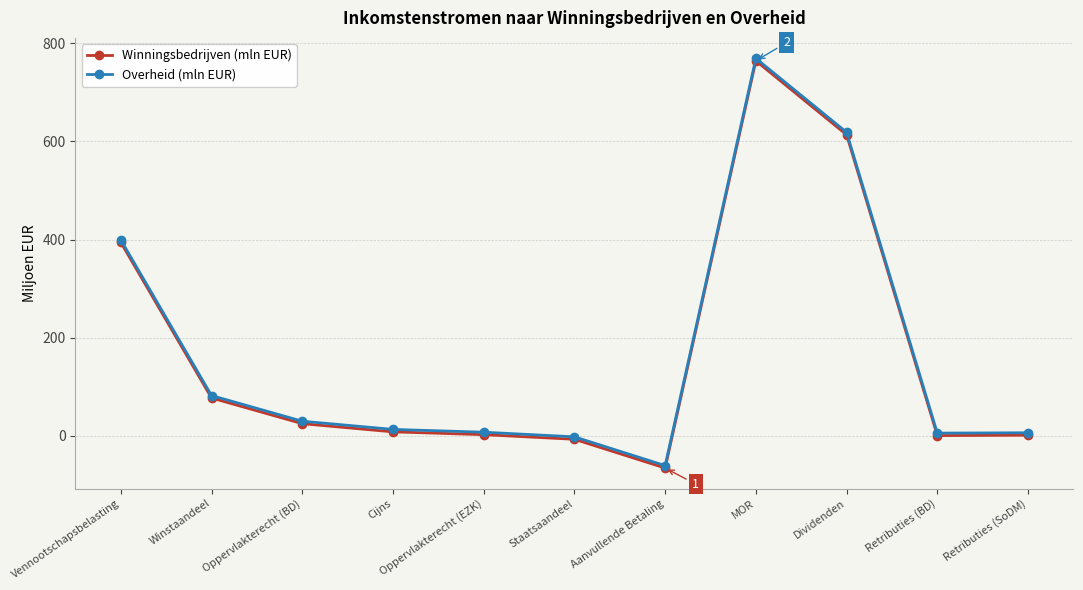

The Winningsbedrijven (mln EUR) series shows -26.4 at Aanvullende Betaling. True or false?

False